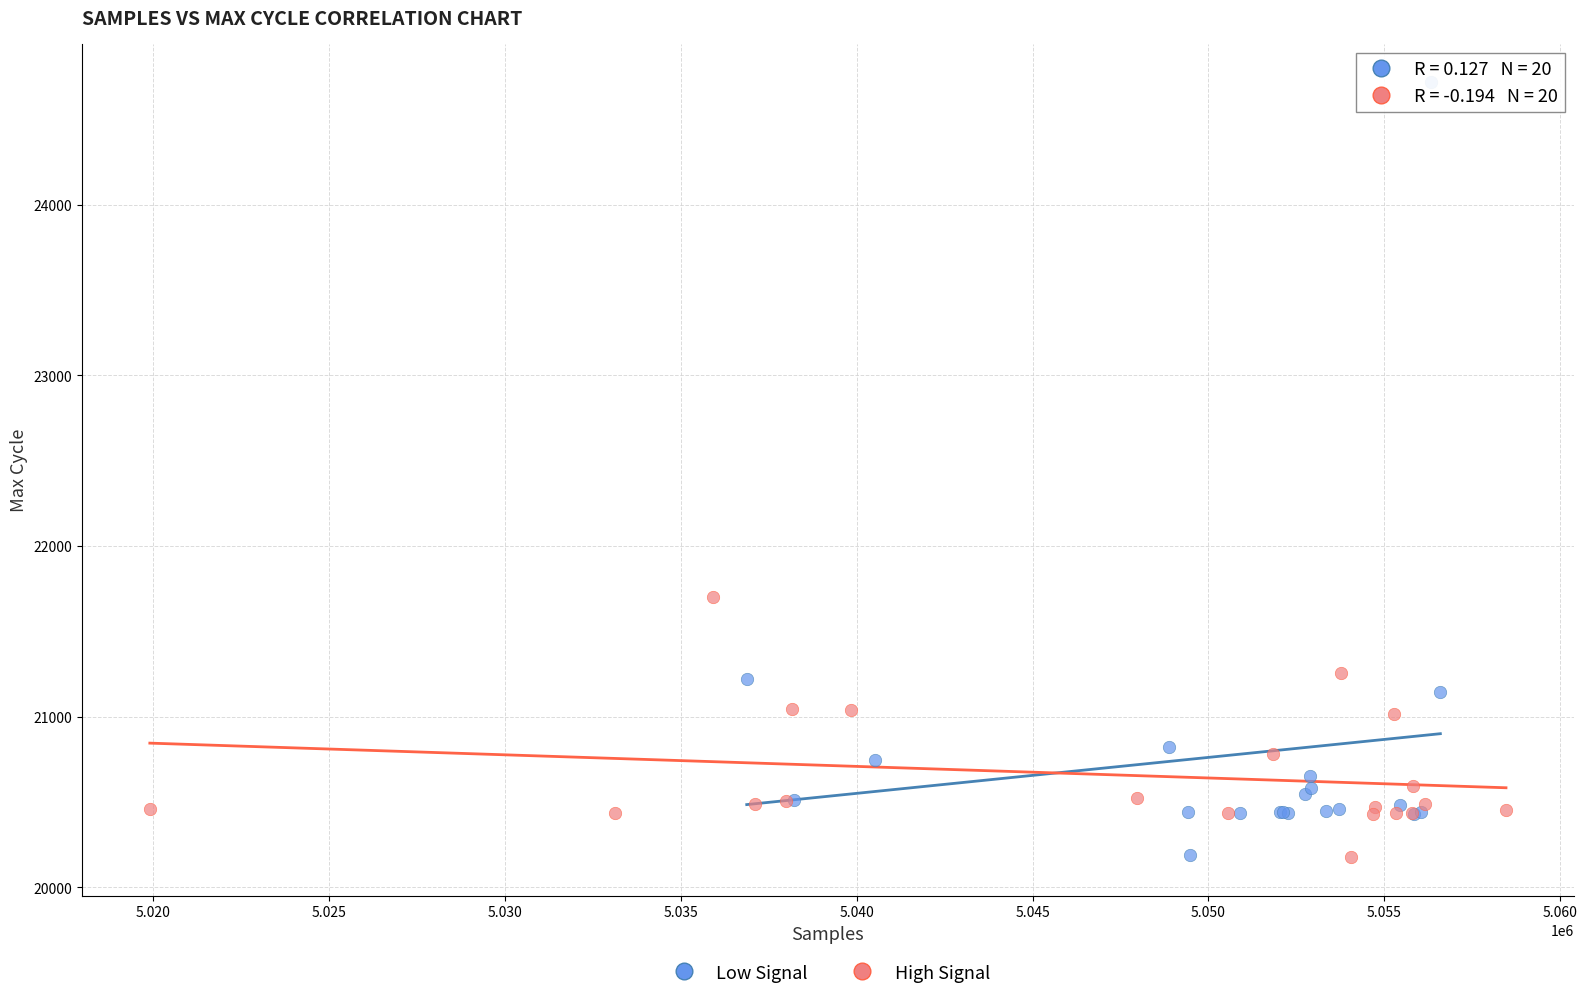

Which series has the widest spread of Y values?

Low Signal